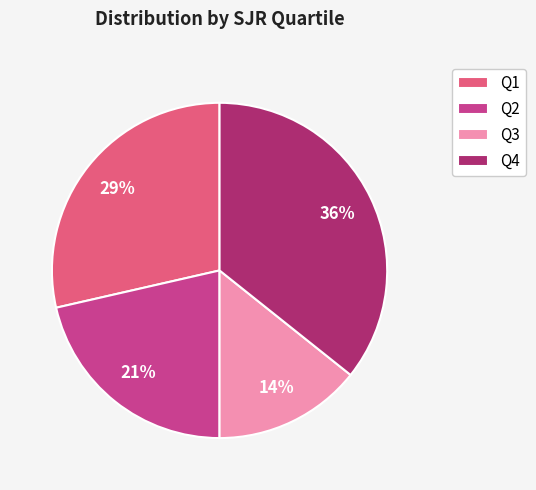

Do Q4 and Q1 together represent more than half of the pie?

Yes